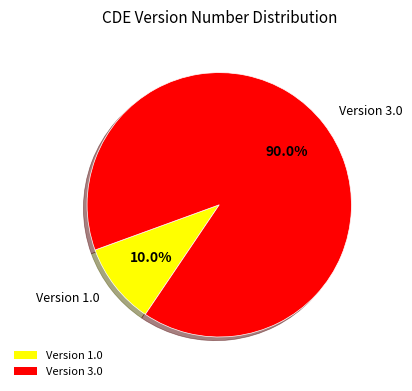

Is there any slice that represents more than half of the pie?

Yes